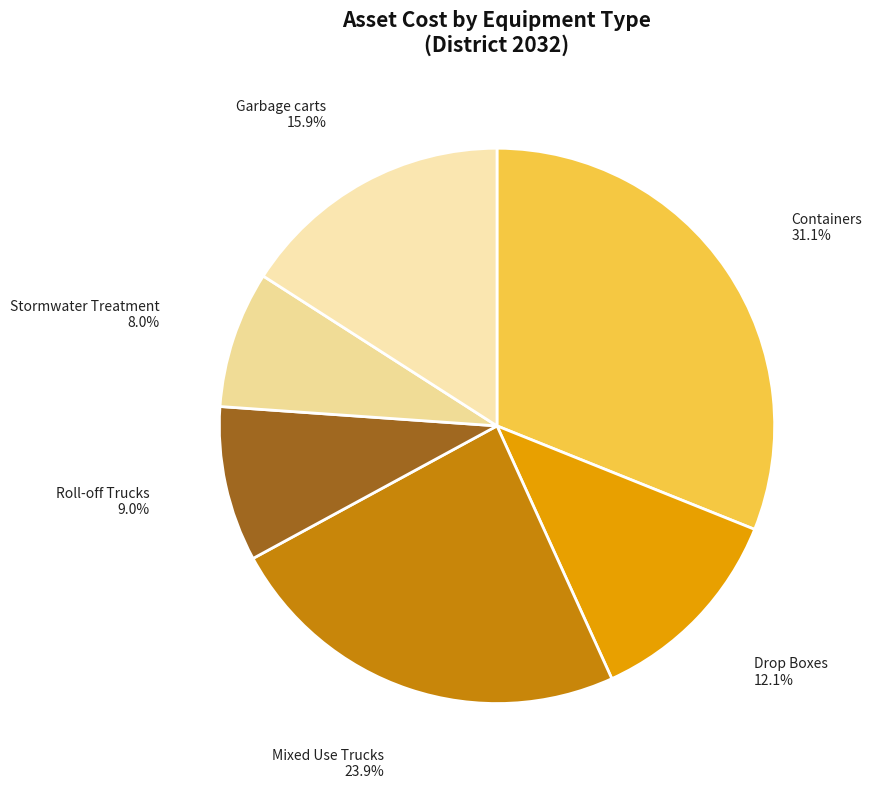

Which category has the smallest portion of the pie?

Stormwater Treatment